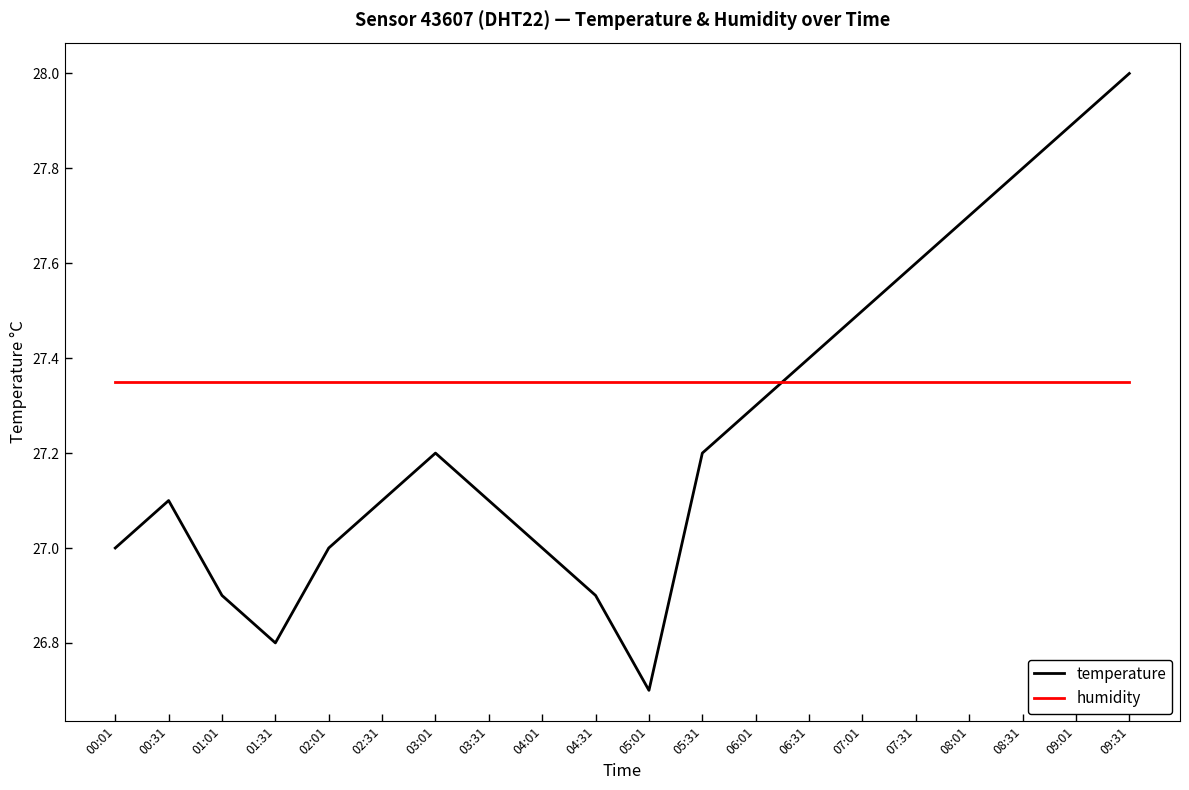

Rank the series by their maximum value, from highest to lowest.

temperature, humidity